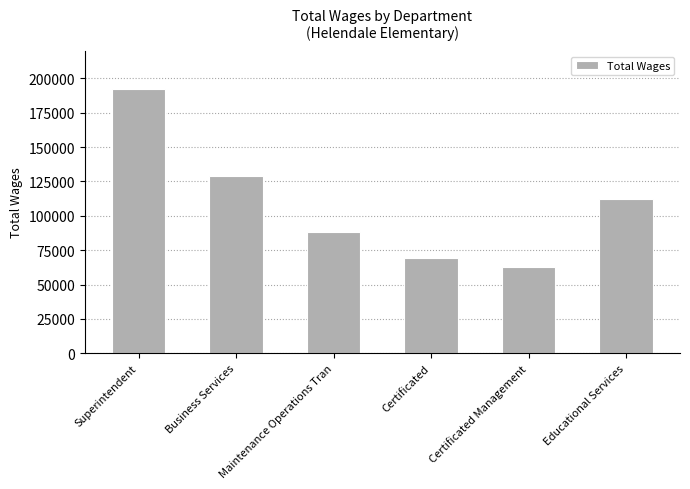

At which label does the data first exceed 111938?

Superintendent